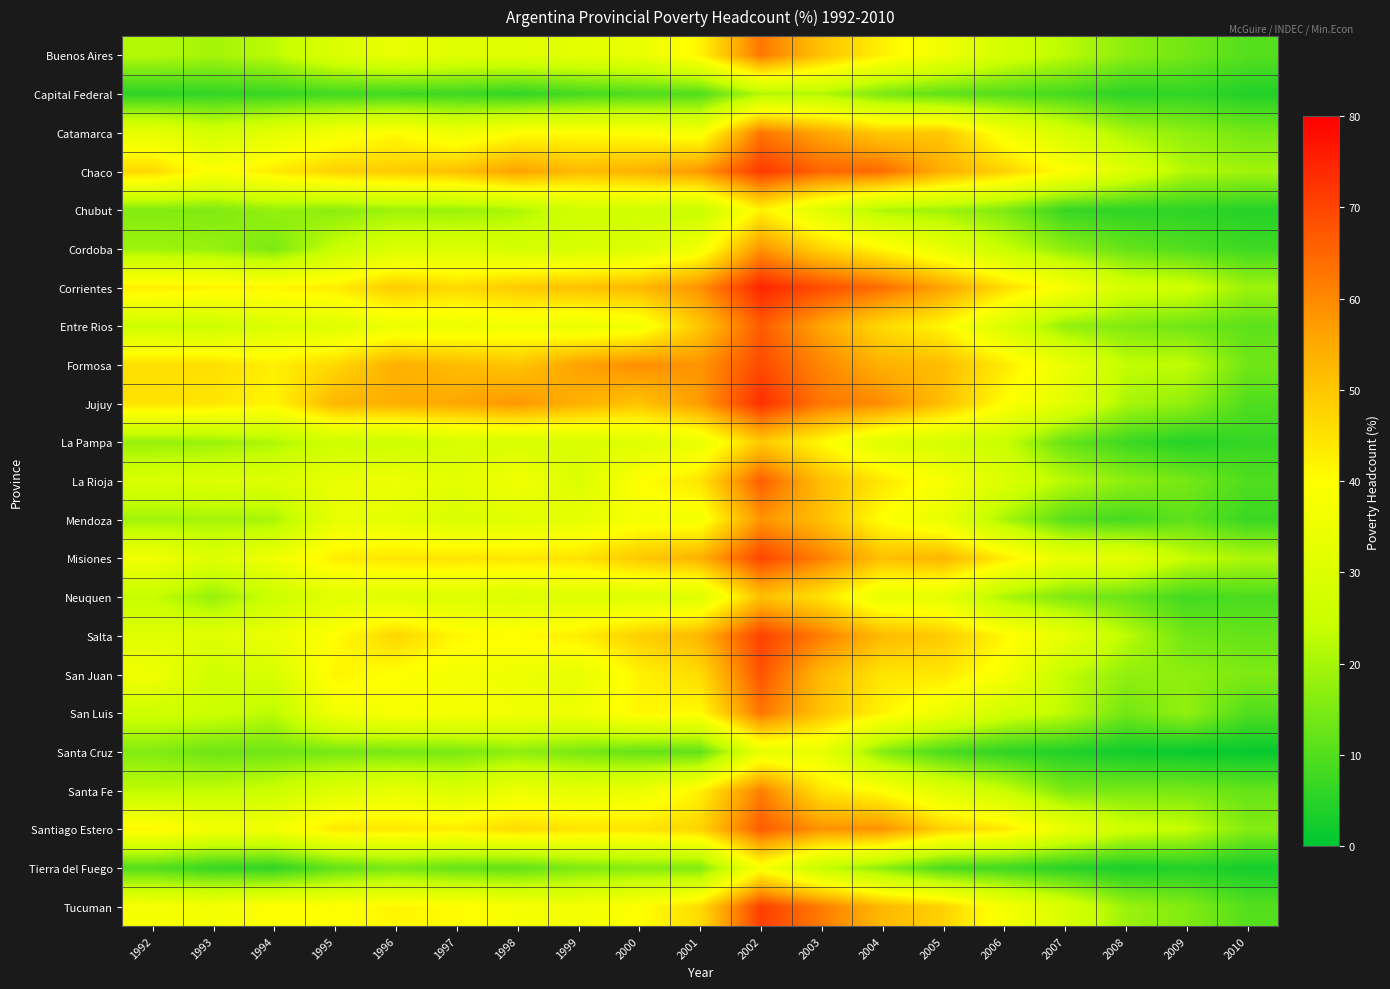

What is the smallest value displayed?

0.9